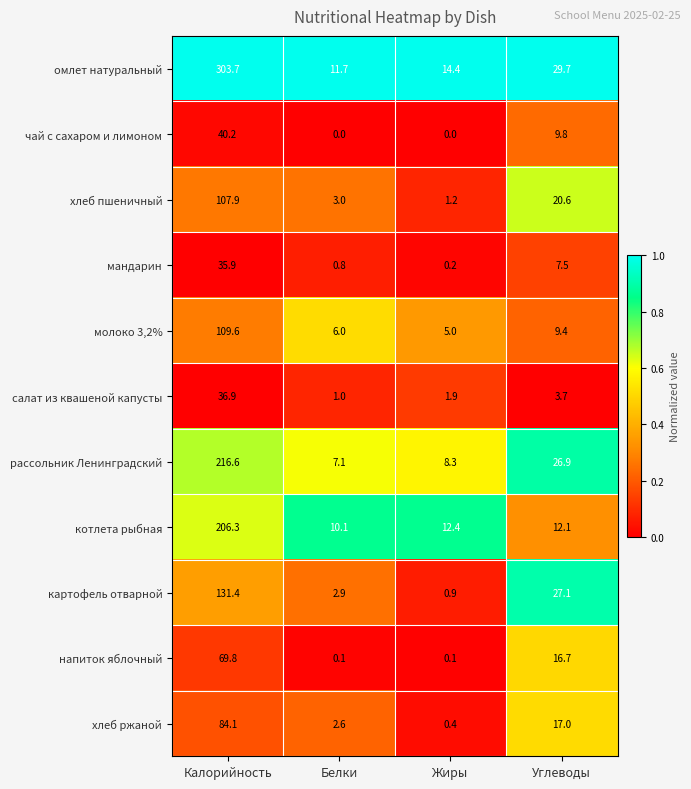

Which category has the lowest value in the салат из квашеной капусты series?

Белки